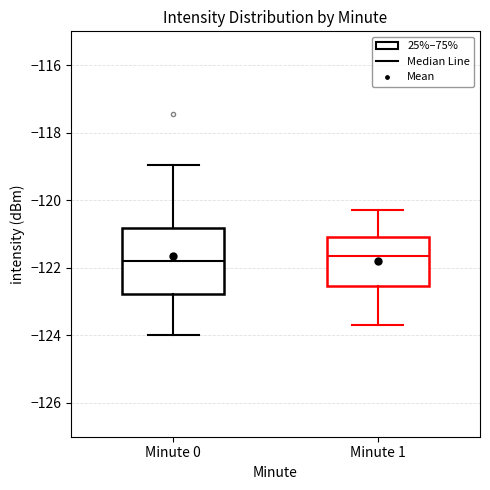

Comparing the boxes themselves (not the whiskers), which one is the tallest?

Minute 0